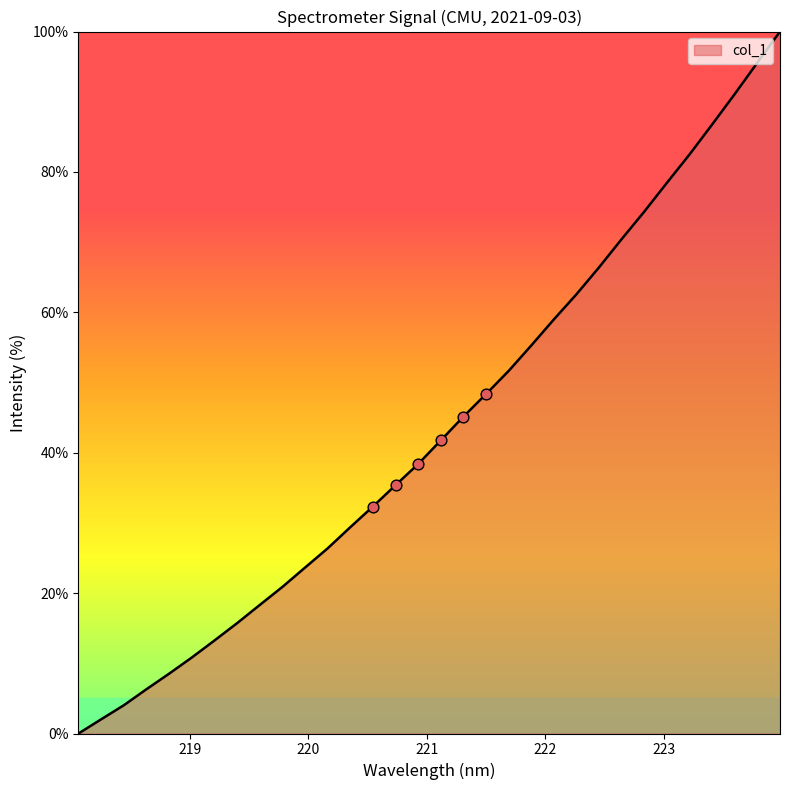

What is the maximum value shown in the chart?

100.0